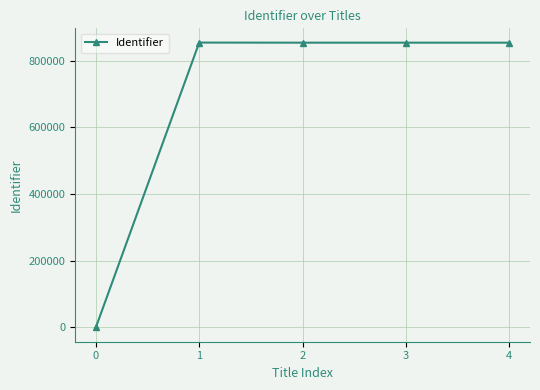

What is the greatest value displayed?

854145